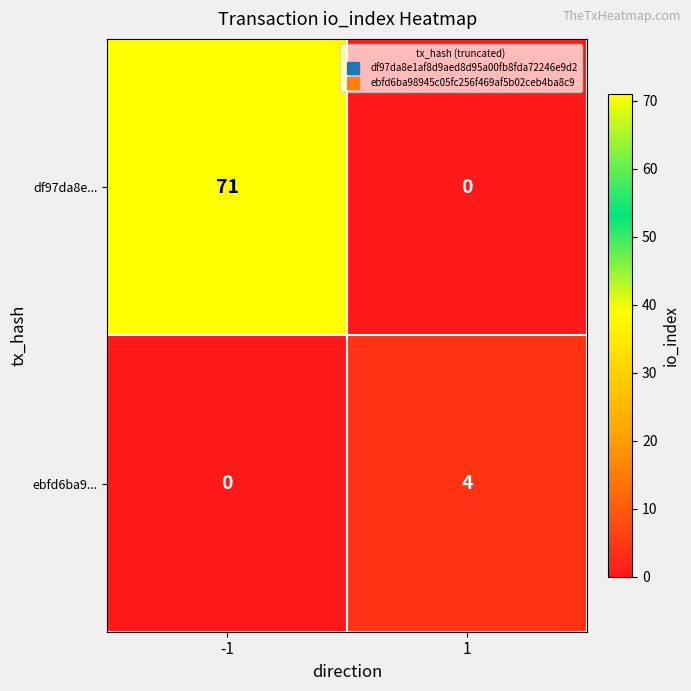

What is the sum of all ebfd6ba9... values?

4